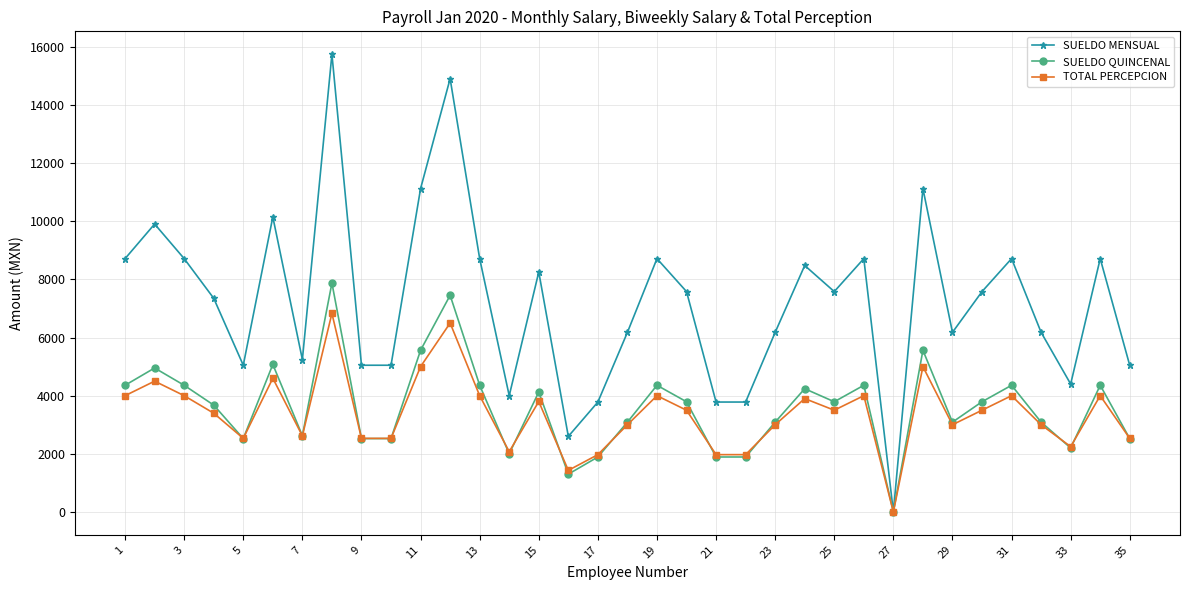

How many values in SUELDO QUINCENAL are above zero?

34